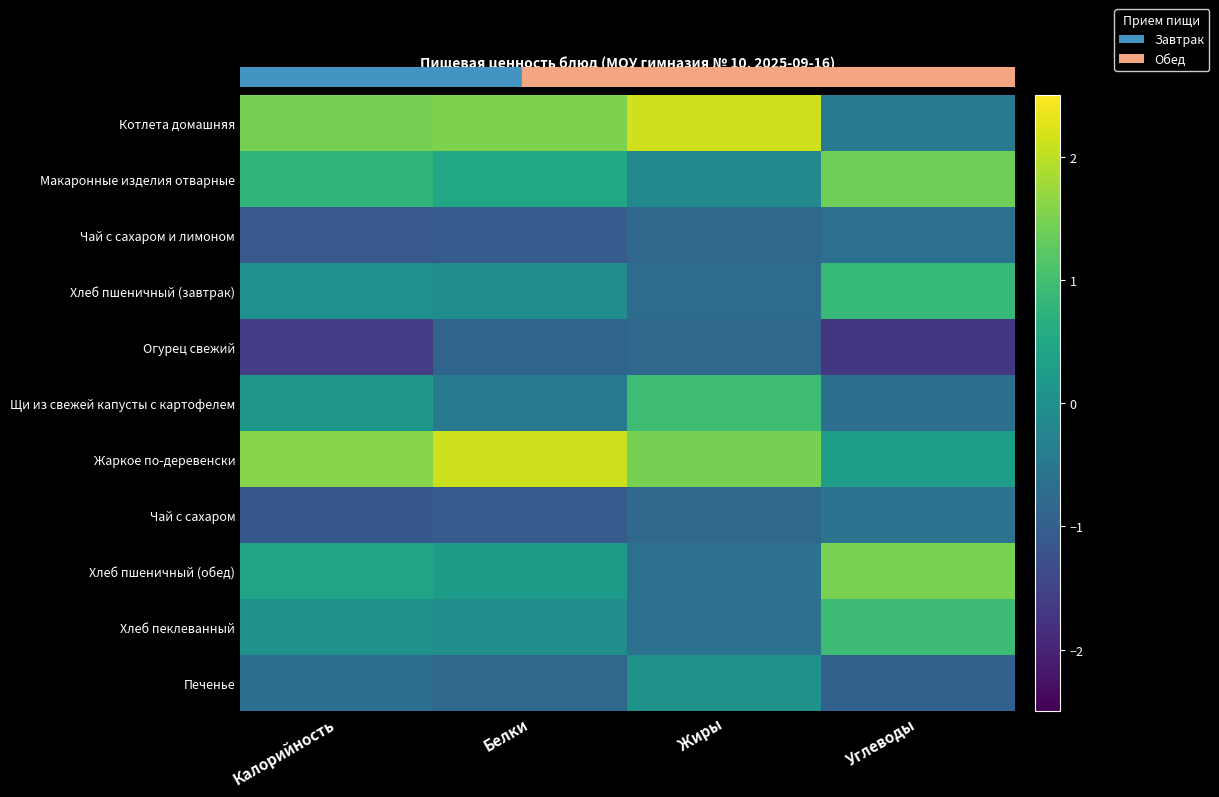

Between Углеводы and Белки, which is larger?

Белки